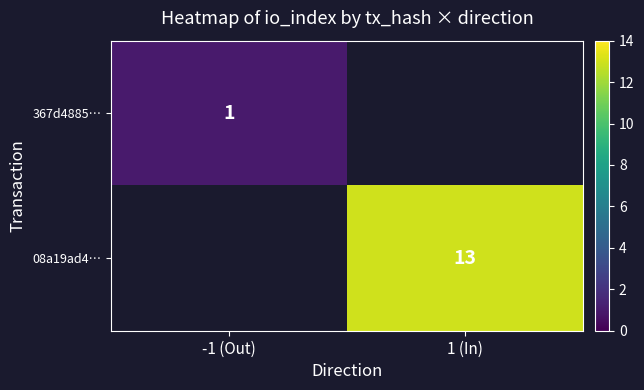

The value of 367d4885… at -1 (Out) is 1.0. True or false?

True